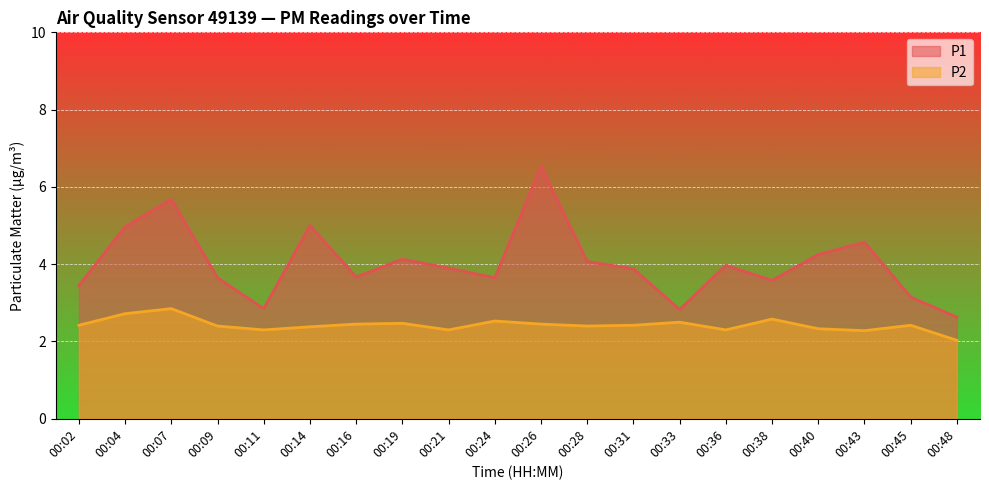

Which series changed the most between 00:07 and 00:38?

P1